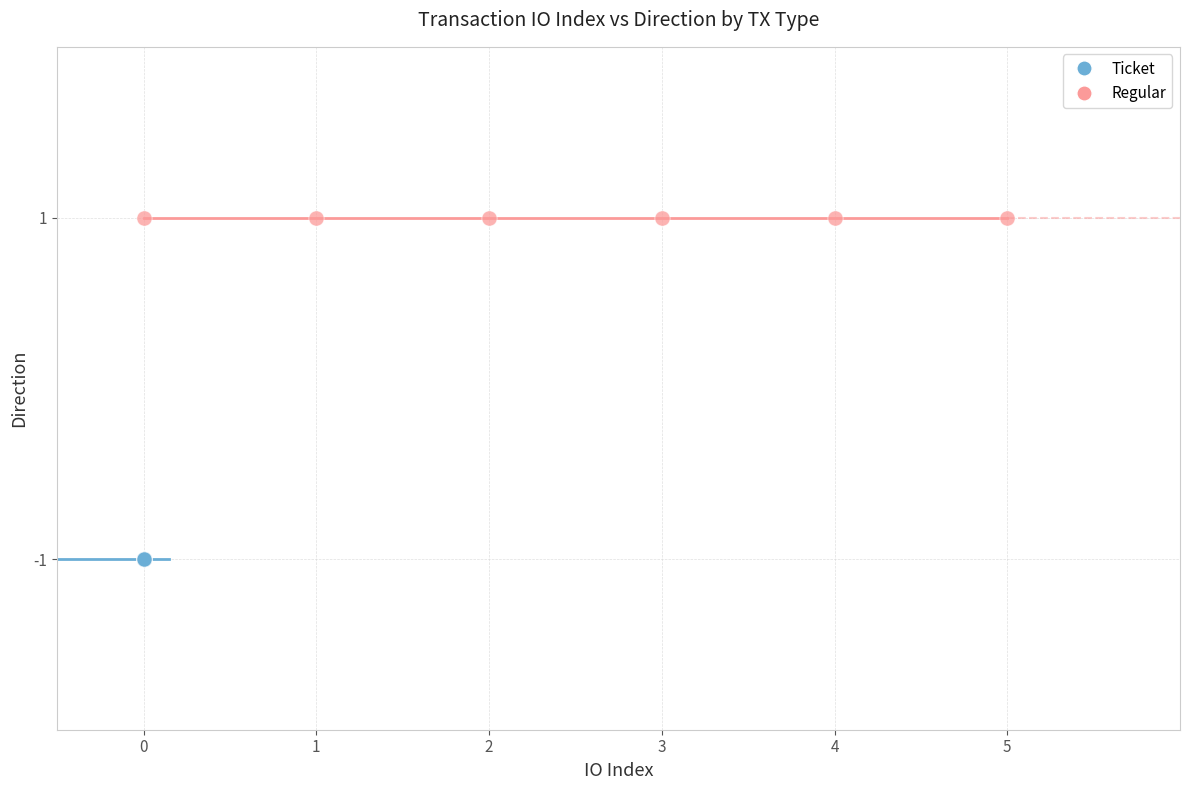

Which series reaches the maximum Y coordinate?

Regular